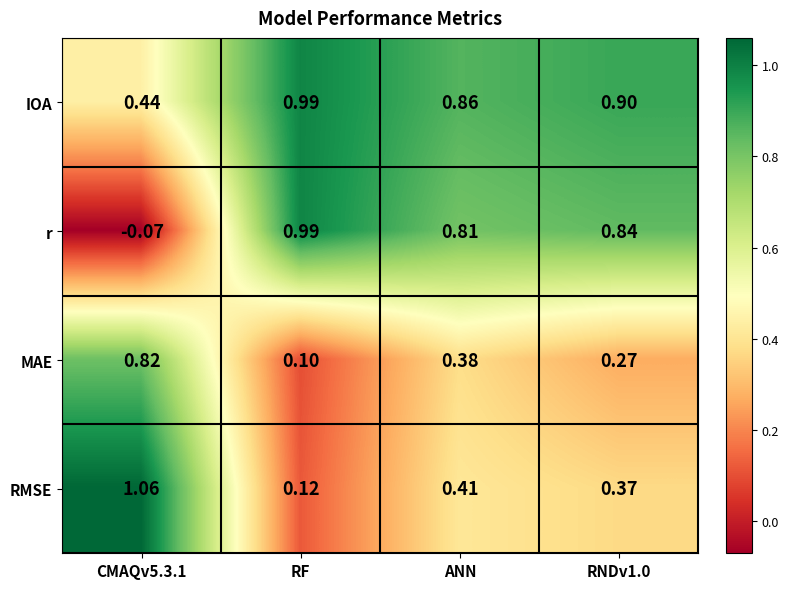

What is the total value across all series at RF?

2.2